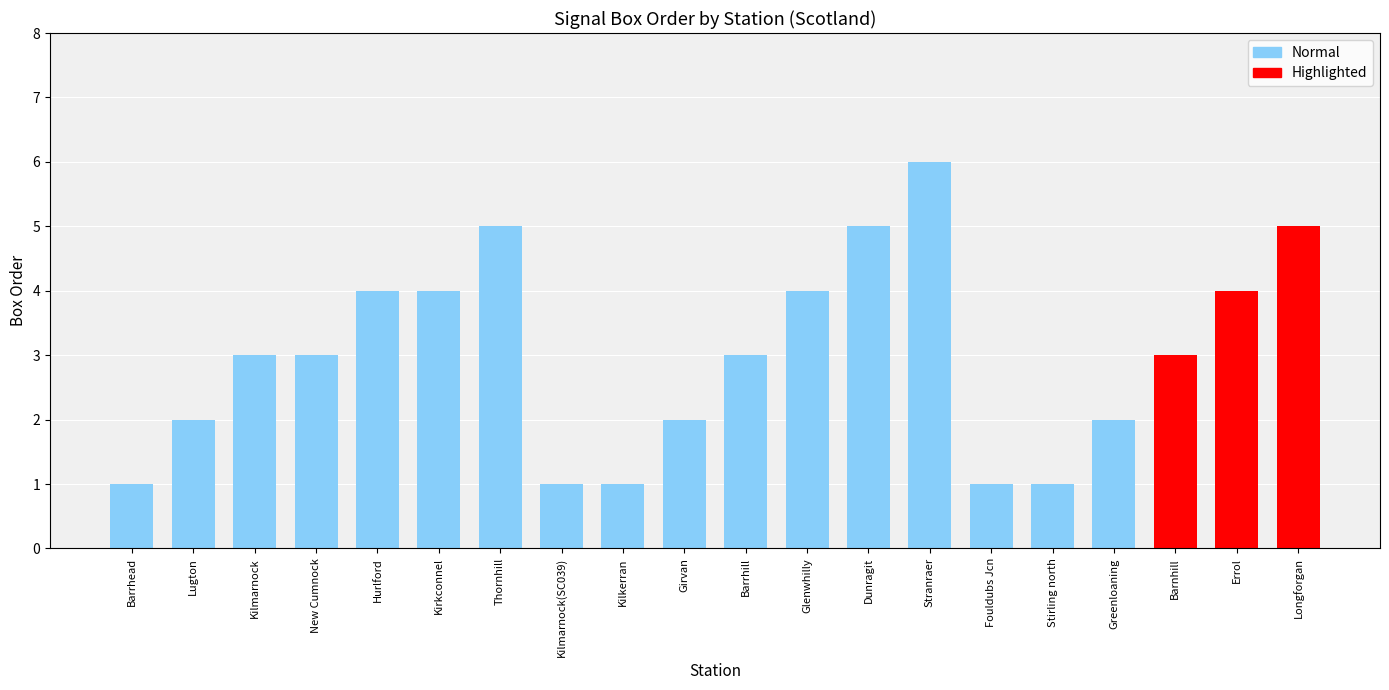

What is the label of the 7th bar from the left?

Thornhill